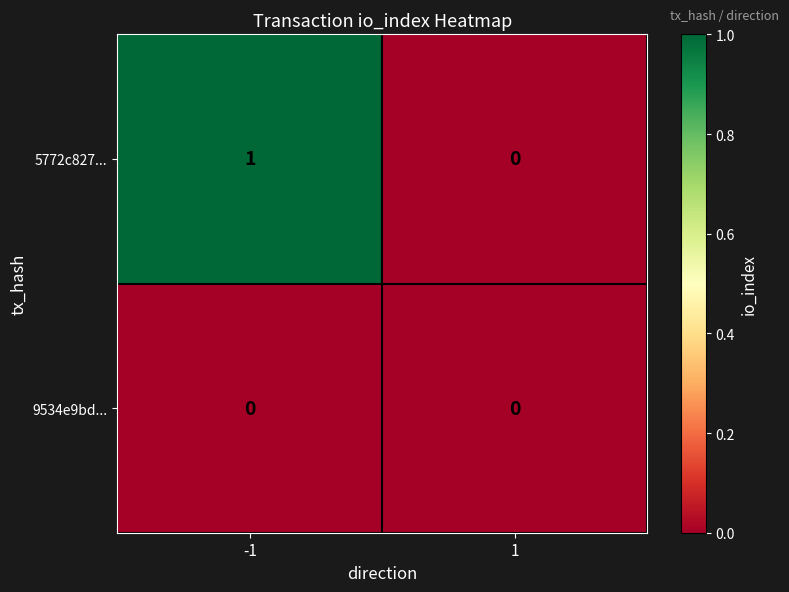

What is the greatest value displayed?

1